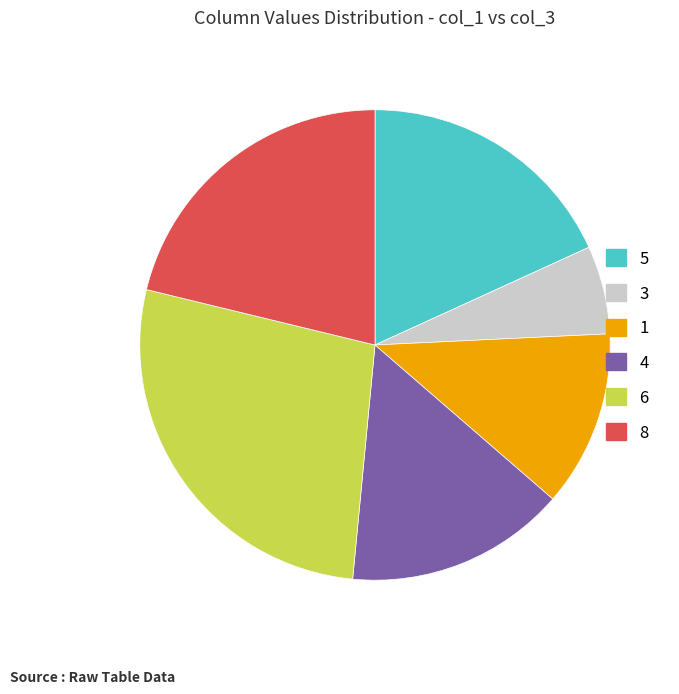

Is there any slice that represents more than half of the pie?

No